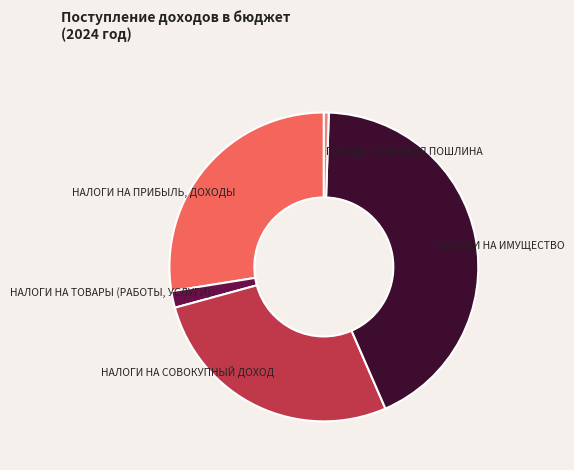

Does any single category account for the majority?

No